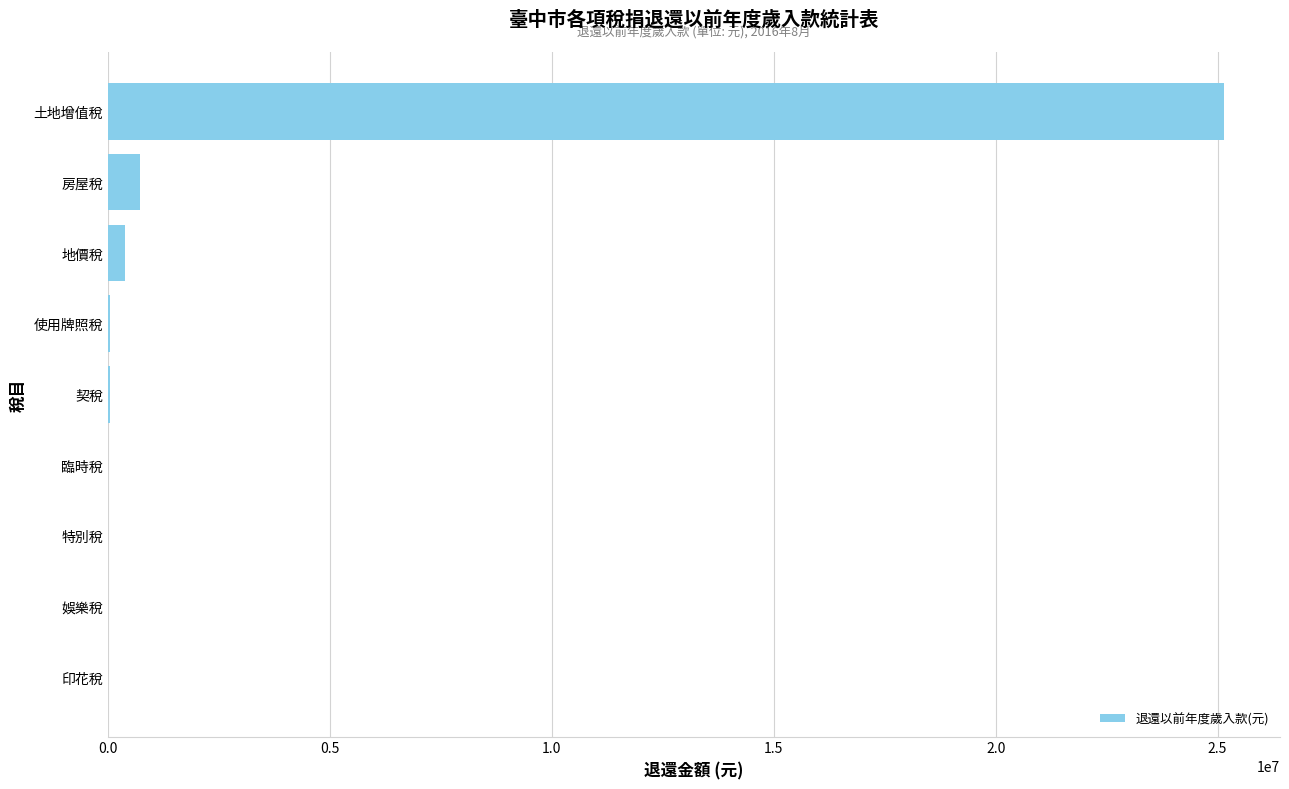

Between 土地增值稅 and 娛樂稅, which is larger?

土地增值稅